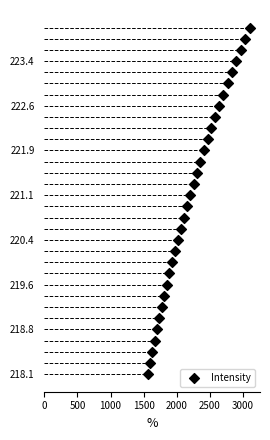

What is the range of X values (max minus min)?

1532.3